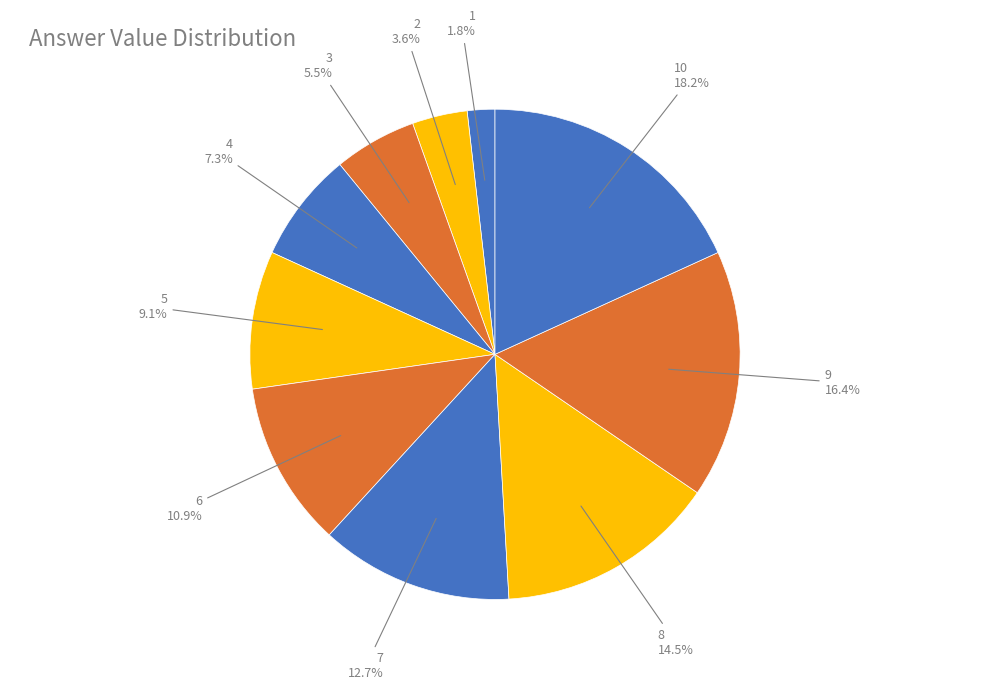

Does 6 account for over 50% of the chart?

No